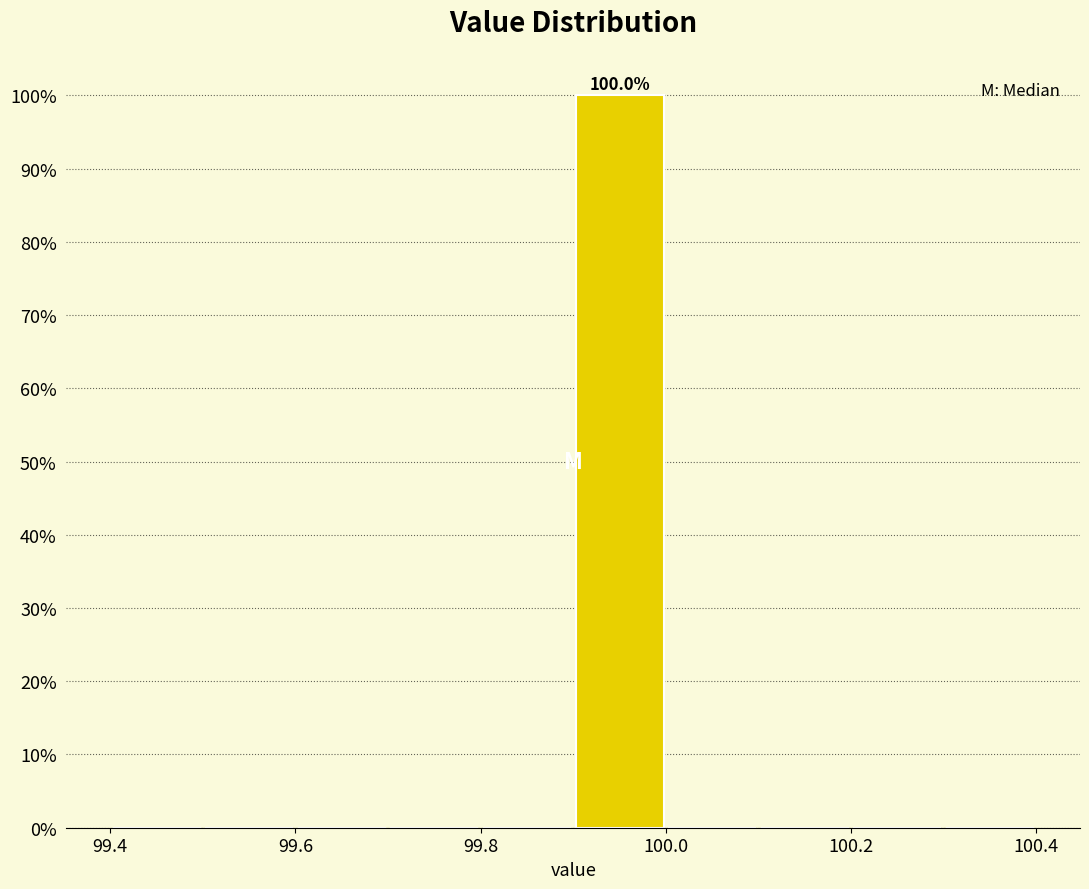

Over which range of the x-axis is the bar tallest?

99.9 to 100.0